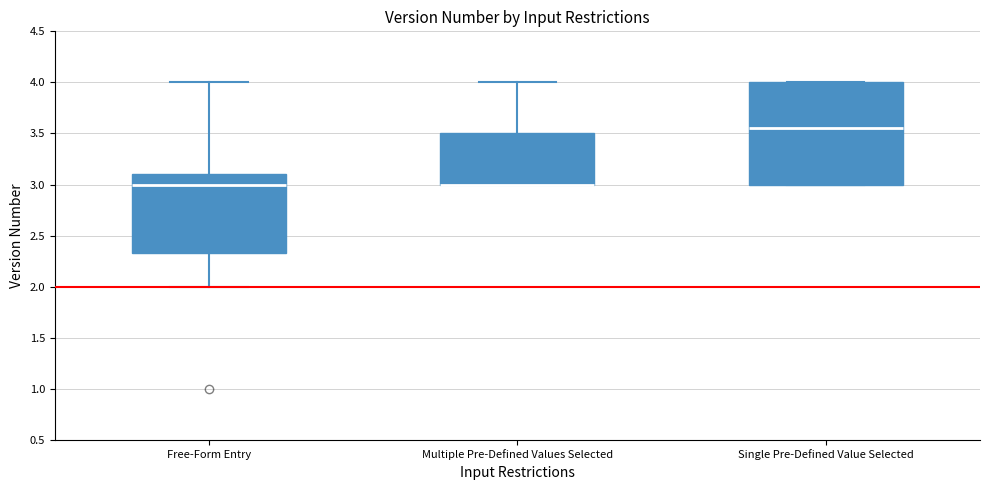

Reading left to right, read every box against the y-axis: the position of its median line, the range the box covers, and the ends of its whiskers. The values are not printed on the chart, so give them approximately, as read against the axis.

Free-Form Entry: median 3.00, box 2.35 to 3.10, whiskers 2.00 to 4.00
Multiple Pre-Defined Values Selected: median 3.00 (drawn on the box's lower edge), box 3.00 to 3.50, whiskers 3.00 to 4.00
Single Pre-Defined Value Selected: median 3.55, box 3.00 to 4.00, whiskers 3.00 to 4.00